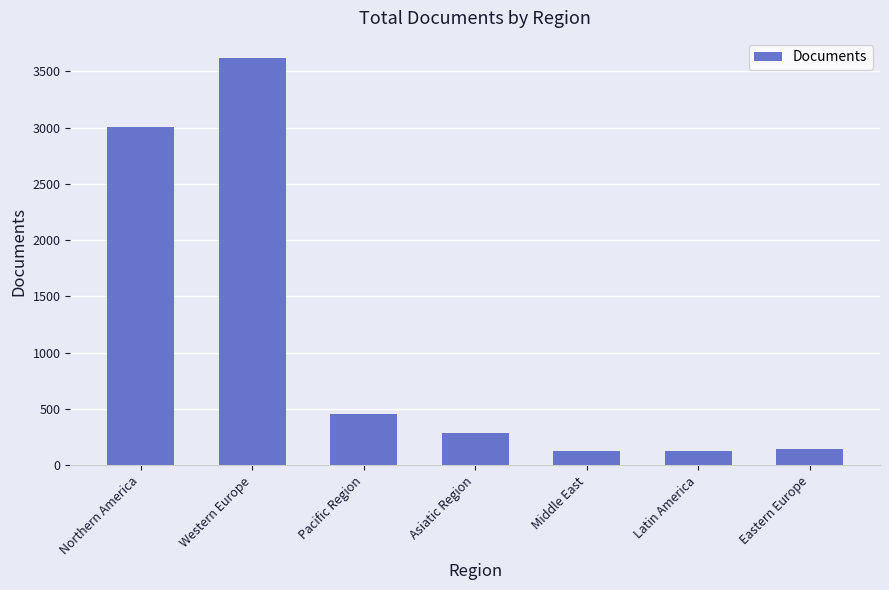

What is the approximate value at Middle East?

129